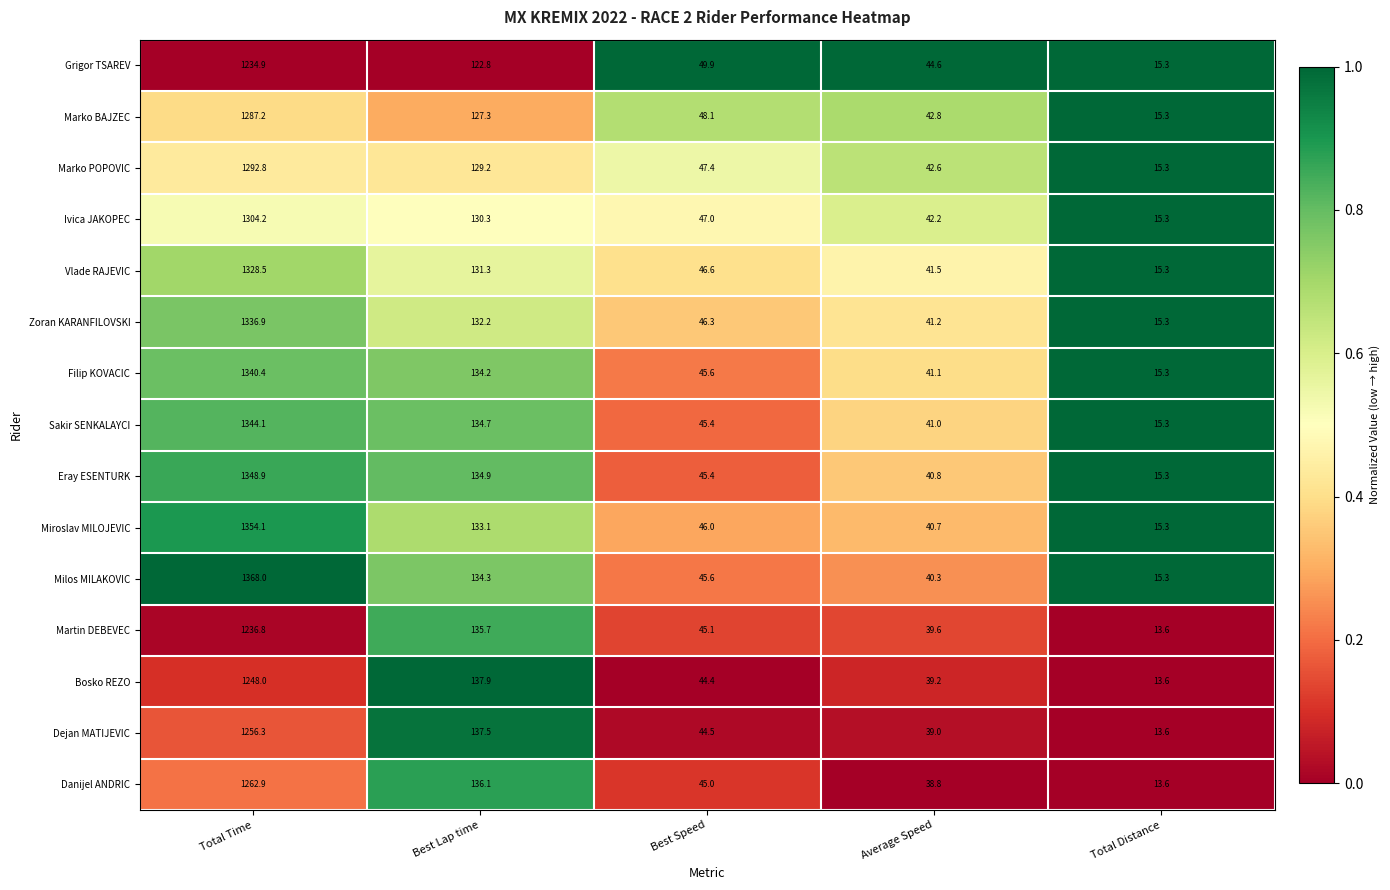

What is the difference between the highest and lowest values at Best Lap time?

15.1